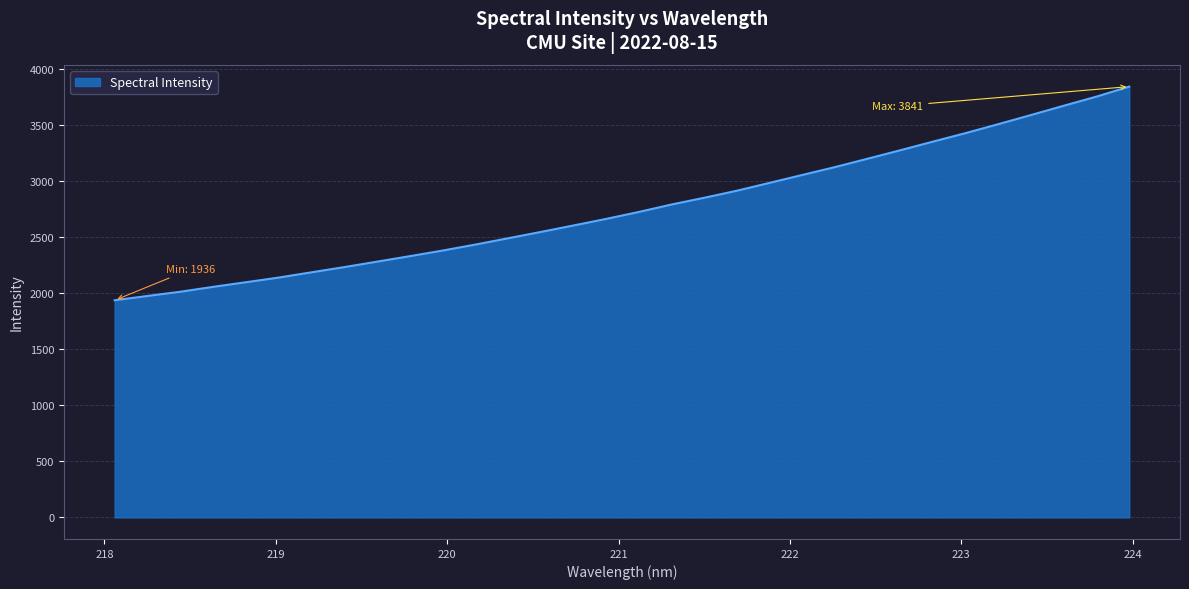

How many lines are shown in the chart?

1